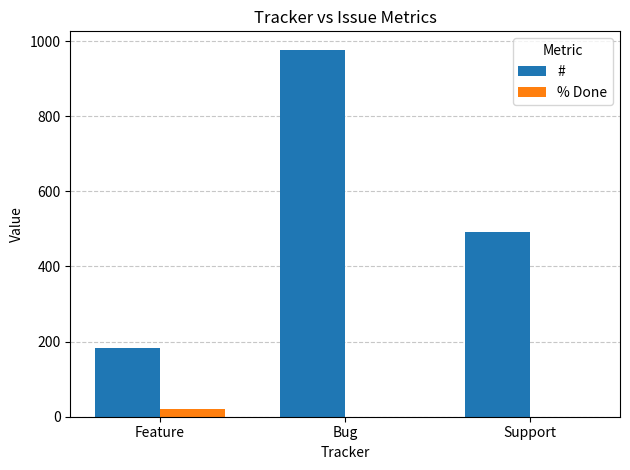

At which label does # reach its peak?

Bug